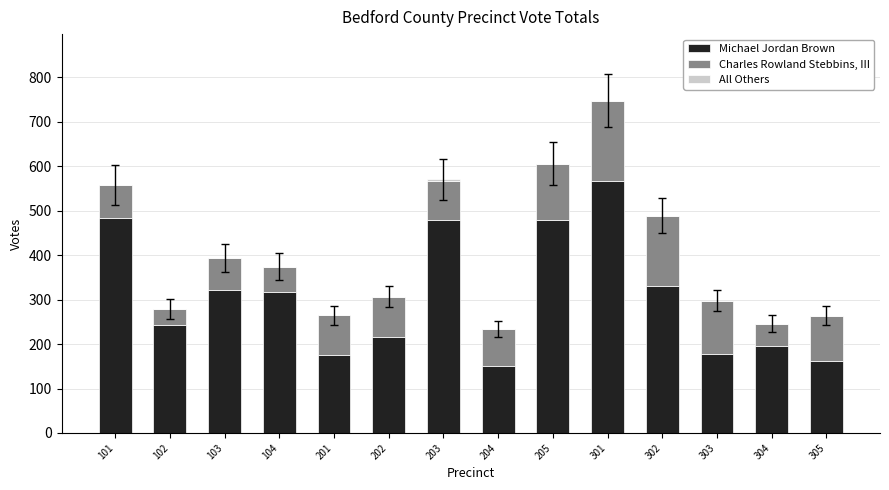

What is the total value across all series at 304?

246